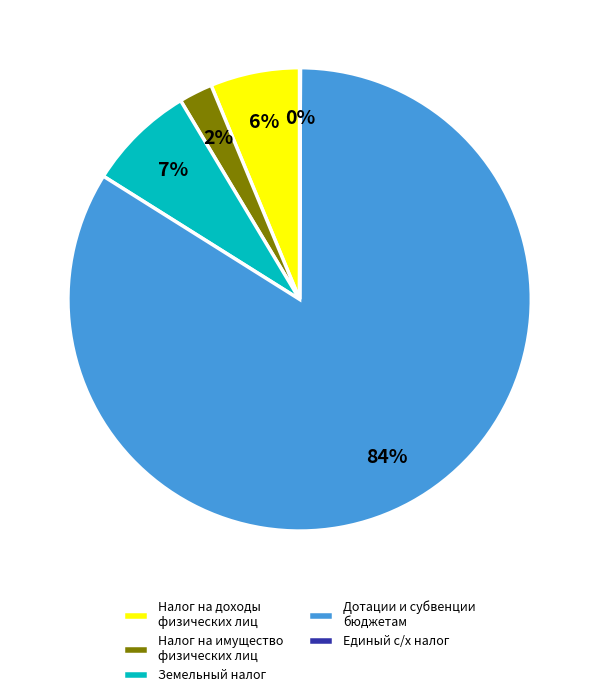

To the nearest percent, what is the average slice percentage?

20%